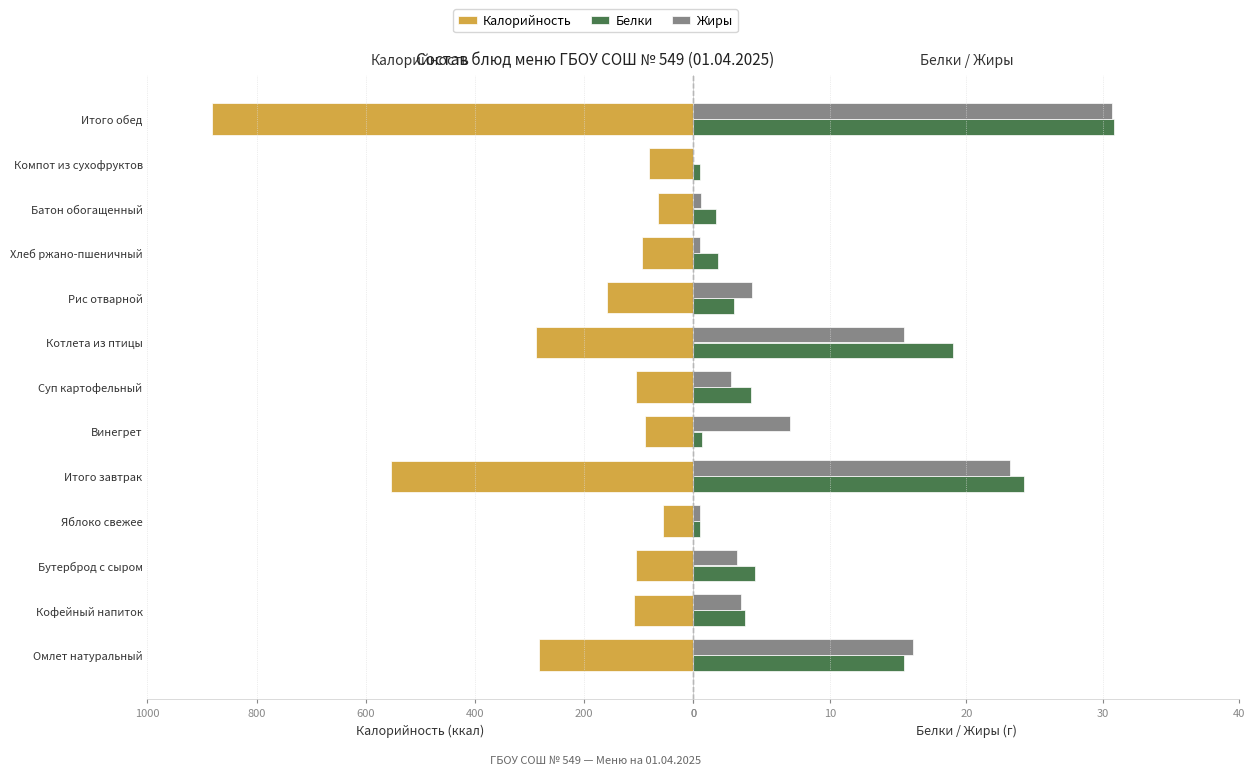

Reading right to left, transcribe all the data shown in this chart.

Калорийность: -881.8	-81.0	-64.3	-94.4	-159.2	-288.0	-105.2	-89.5	-553.5	-56.4	-105.2	-109.4	-282.4
Белки: 30.8	0.5	1.6	1.8	3.0	19.0	4.2	0.7	24.2	0.5	4.5	3.8	15.4
Жиры: 30.7	0.0	0.6	0.5	4.3	15.4	2.8	7.1	23.2	0.5	3.2	3.5	16.1